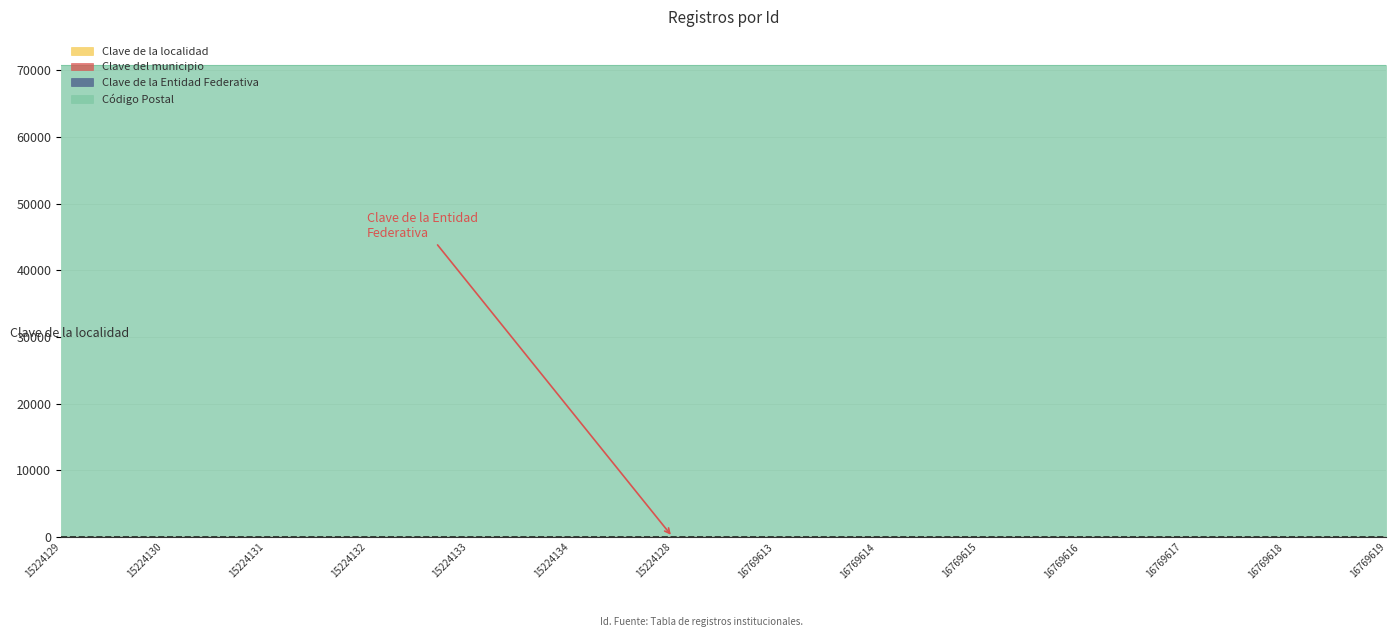

Does the chart display data point markers on the line(s)?

No